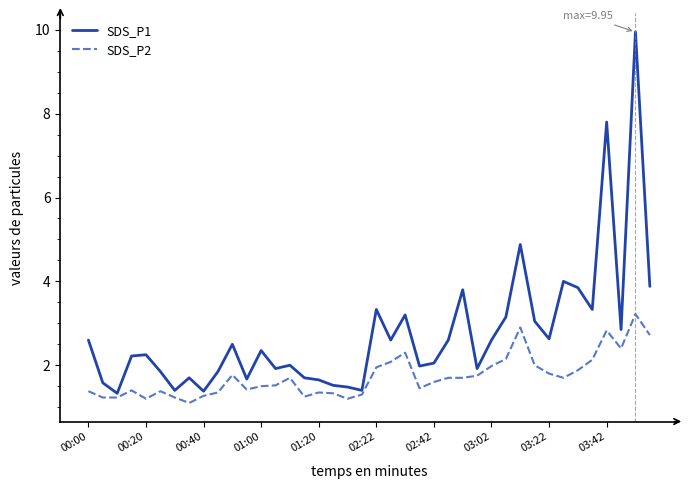

Does the chart display data point markers on the line(s)?

No